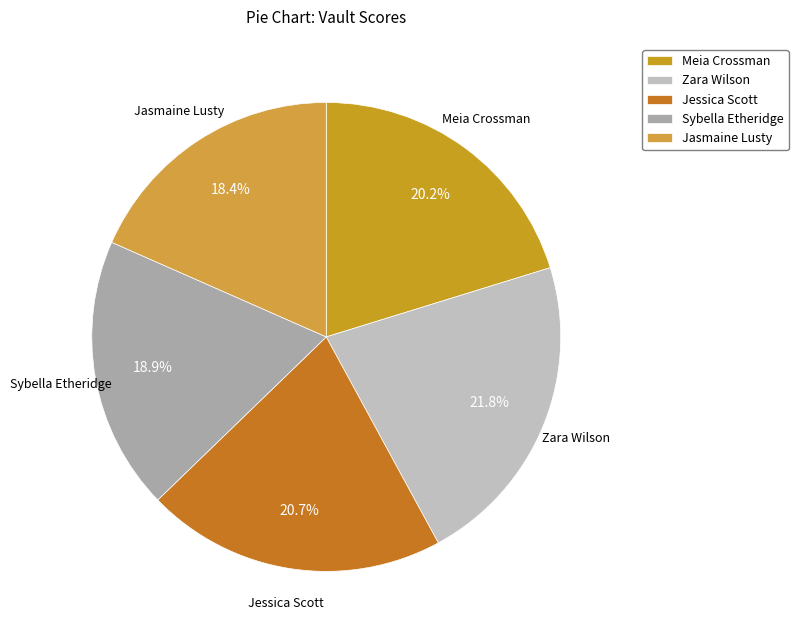

What percentage do Zara Wilson and Sybella Etheridge together represent?

40.7%